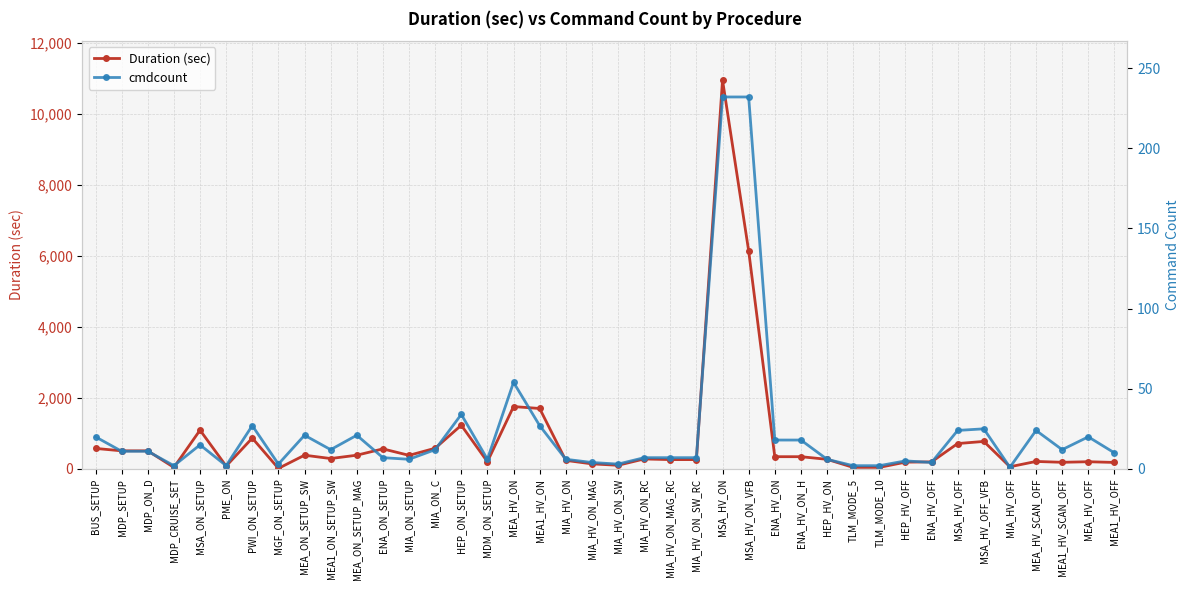

What is the lowest value of the Duration (sec) series?

14